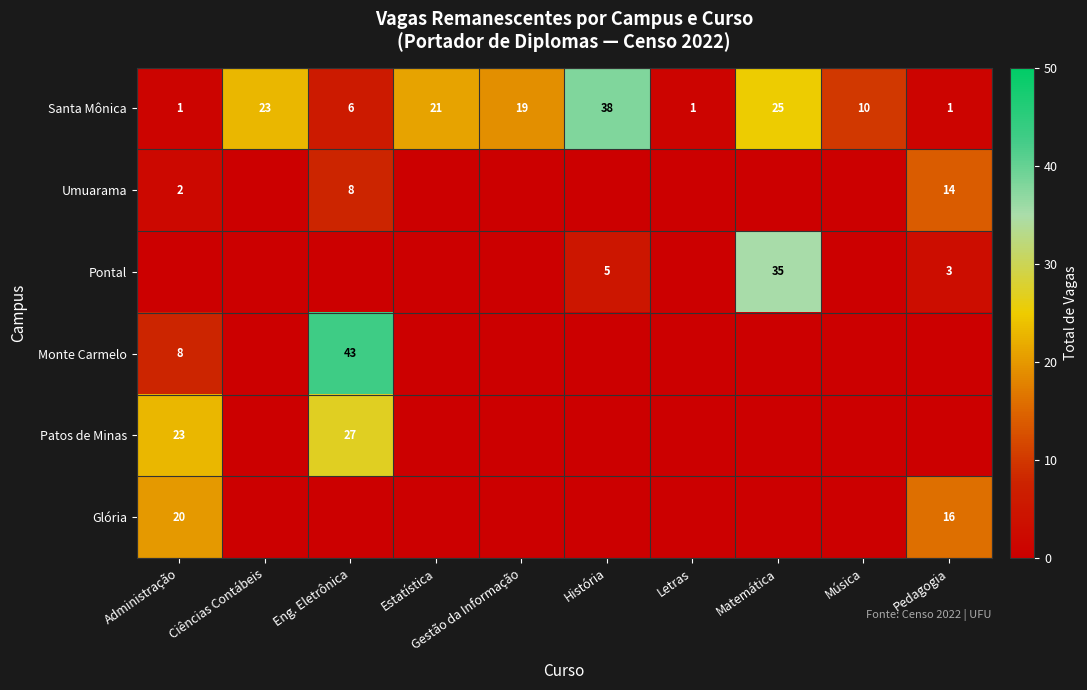

At which category is the sum across all series the highest?

Eng. Eletrônica